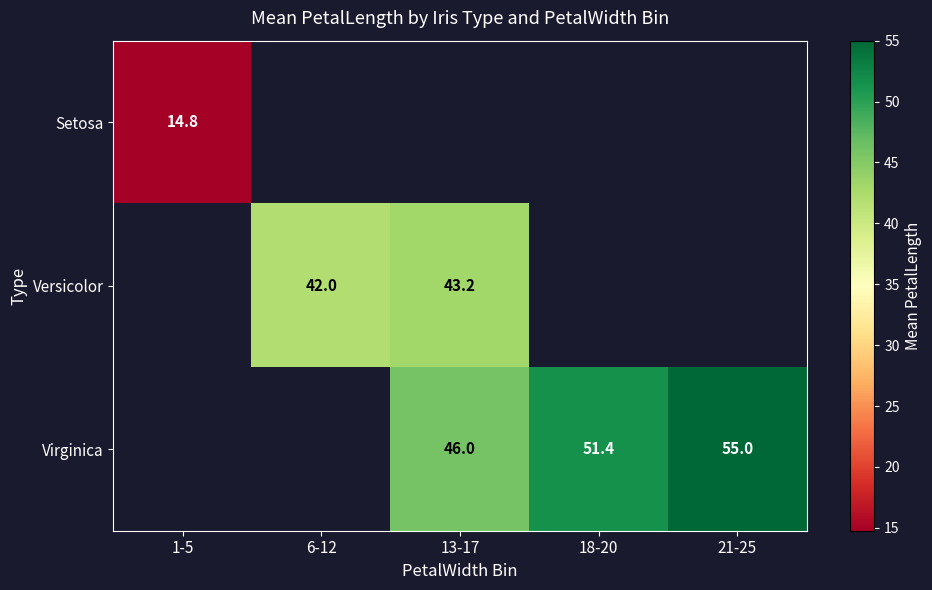

Which has a higher value, 13-17 or 18-20?

18-20